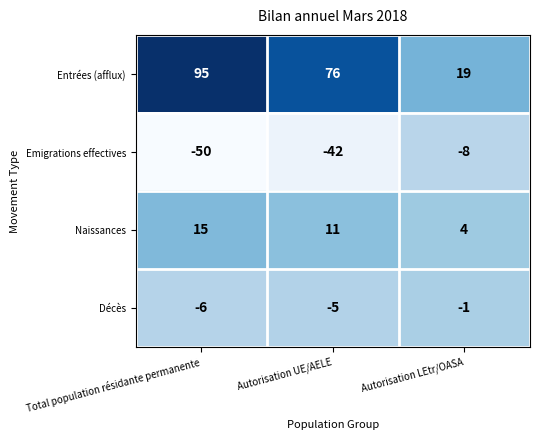

How many distinct data groups are displayed?

4